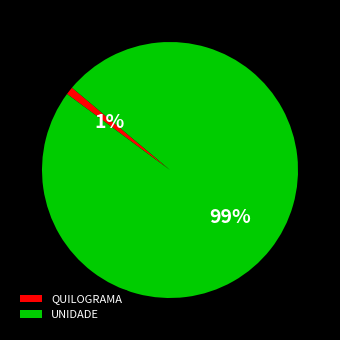

Is there any slice that represents more than half of the pie?

Yes